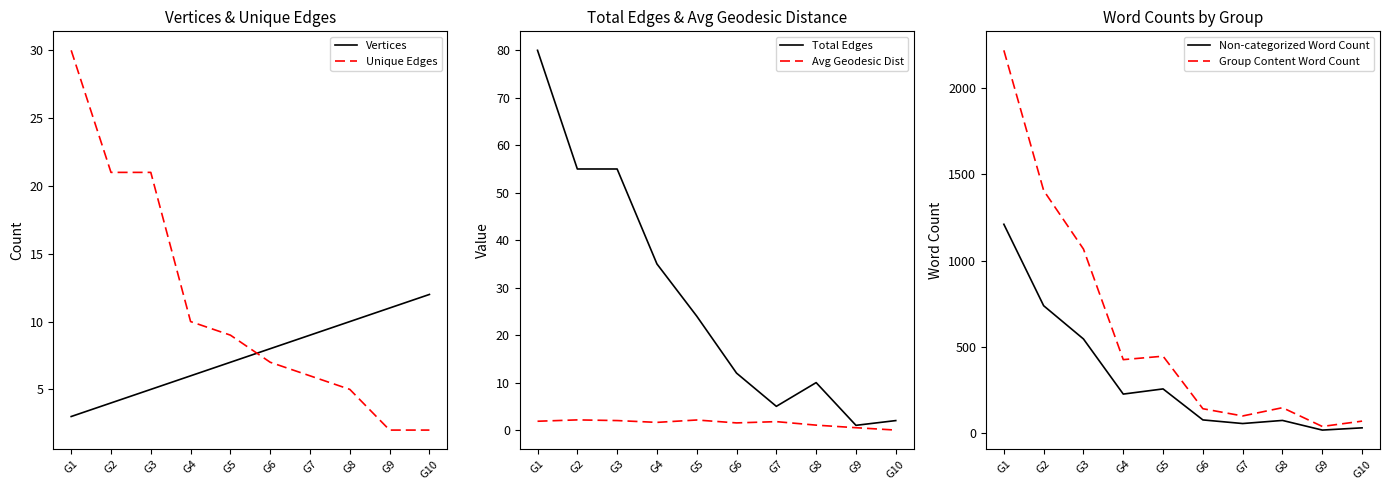

Which category has the lowest value in the Unique Edges series?

G9